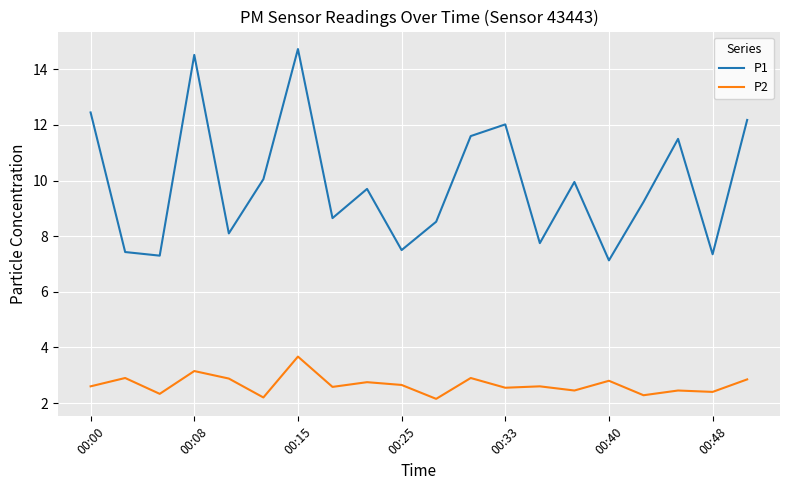

What are all the series names shown in the legend?

P1, P2